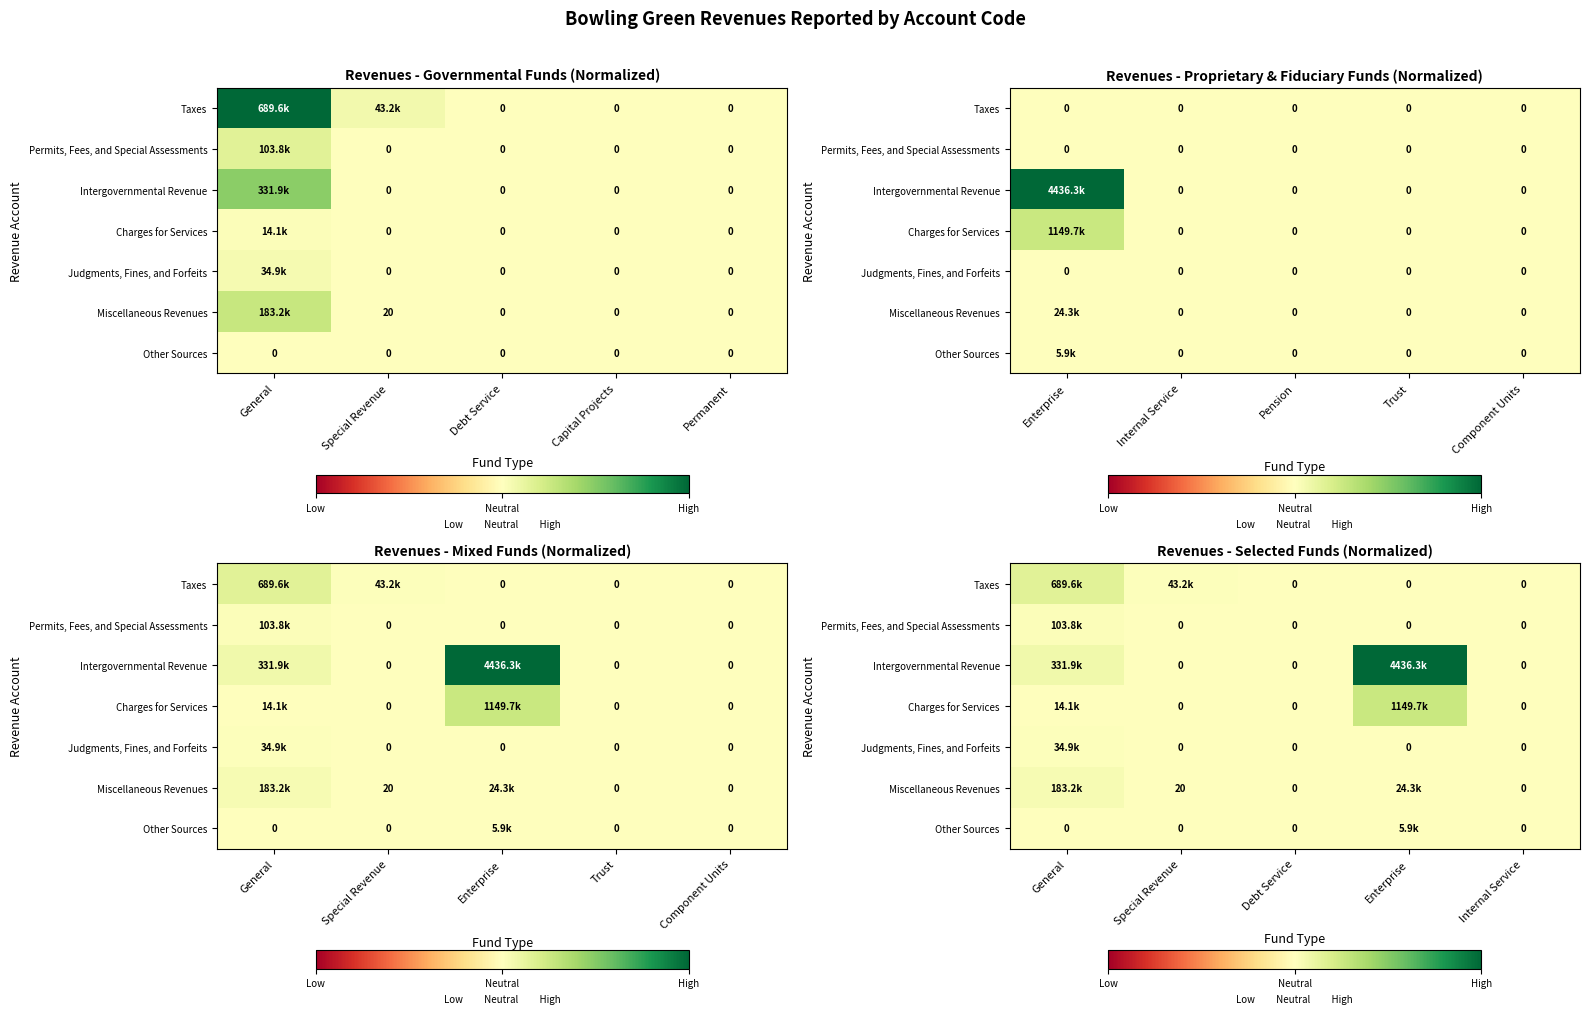

True or false: Permits, Fees, and Special Assessments has a value of 0.0 at Debt Service.

True